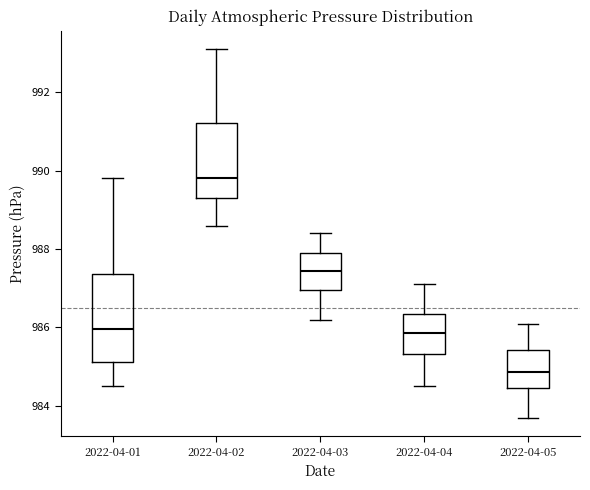

Reading left to right, read every box against the y-axis: the position of its median line, the range the box covers, and the ends of its whiskers. The values are not printed on the chart, so give them approximately, as read against the axis.

2022-04-01: median 986.0, box 985.2 to 987.4, whiskers 984.6 to 989.8
2022-04-02: median 989.8, box 989.4 to 991.2, whiskers 988.6 to 993.2
2022-04-03: median 987.4, box 987.0 to 988.0, whiskers 986.2 to 988.4
2022-04-04: median 985.8, box 985.4 to 986.4, whiskers 984.6 to 987.2
2022-04-05: median 984.8, box 984.4 to 985.4, whiskers 983.8 to 986.2